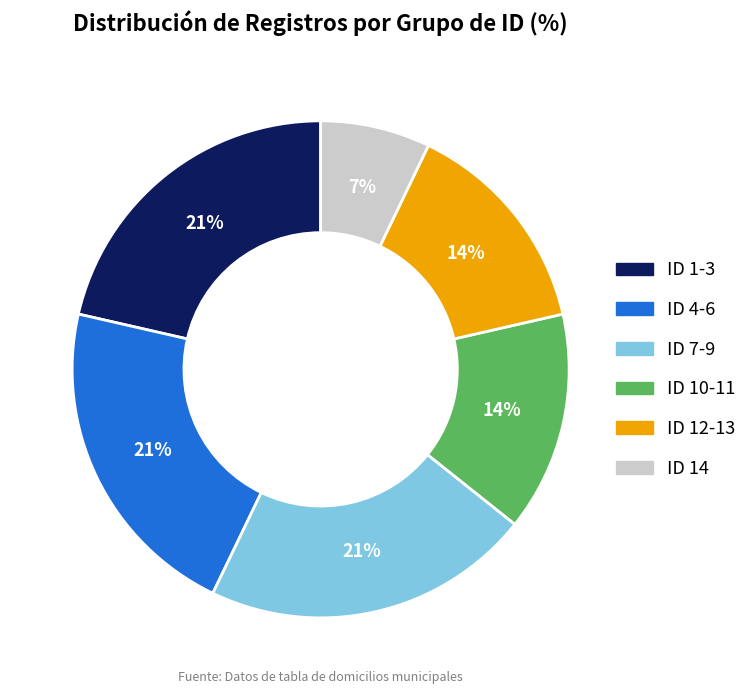

Does any single category account for the majority?

No